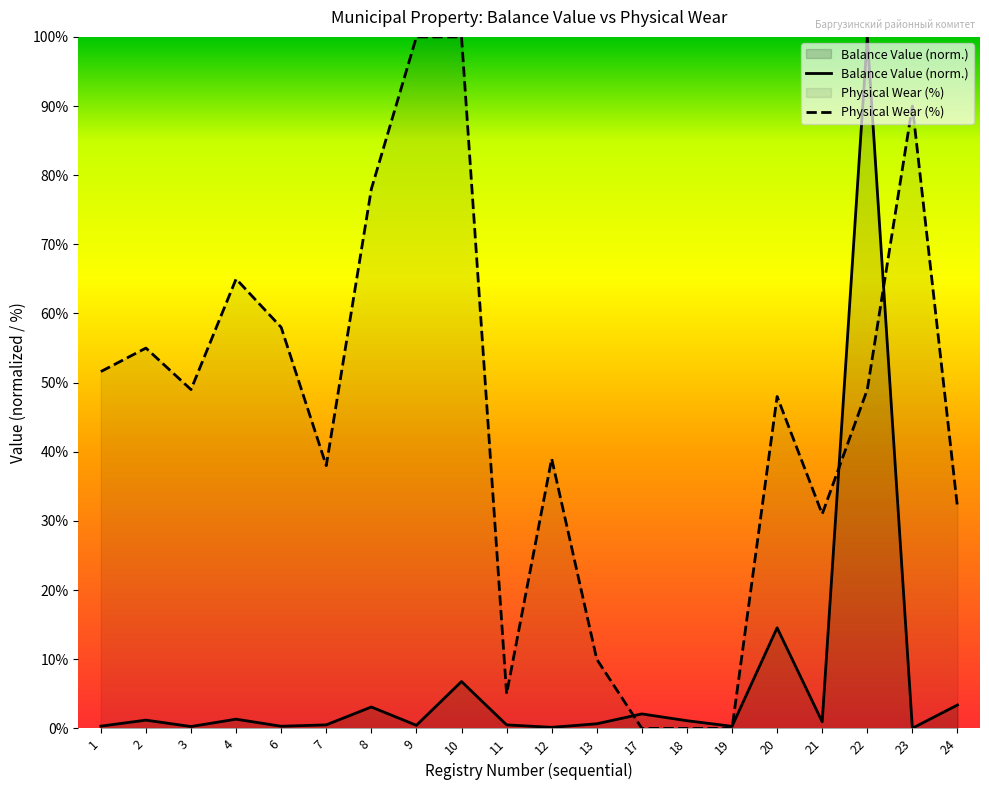

At which category is the sum across all series the highest?

22